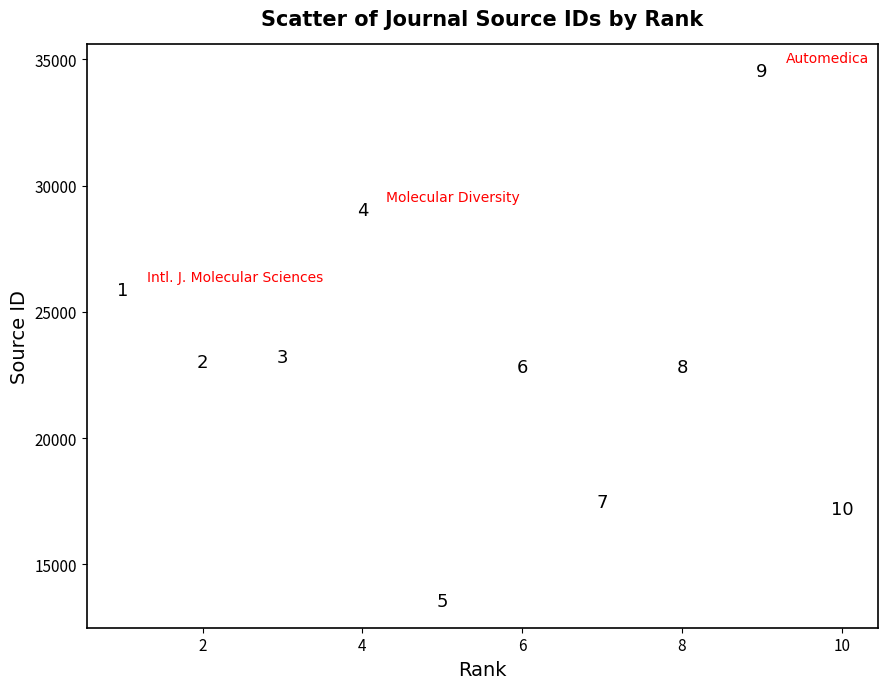

What Y value in the scatter plot is closest to 24039?

23201